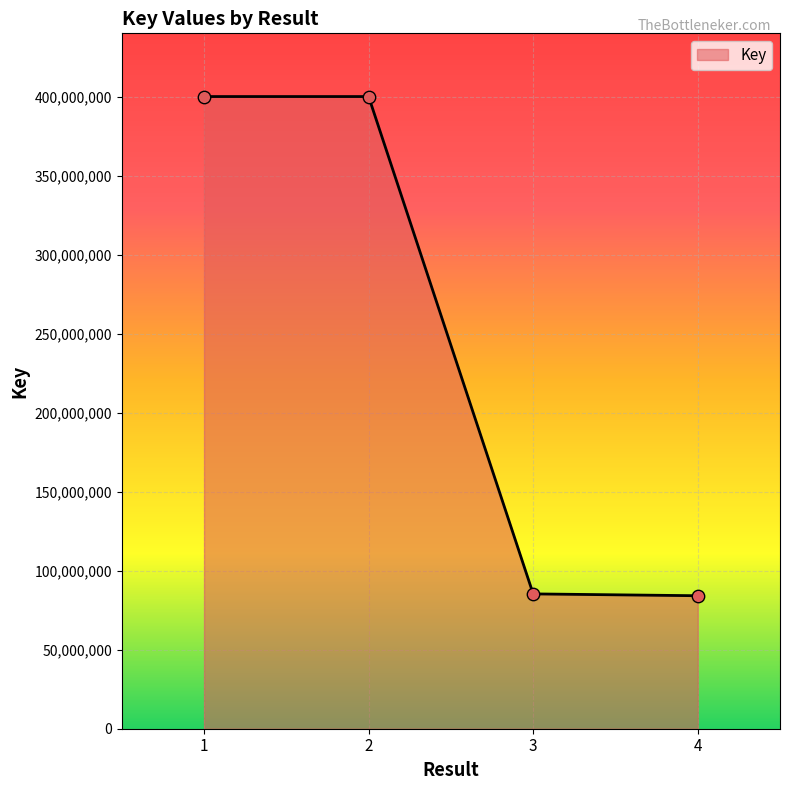

Which has a higher value, 3 or 1?

1